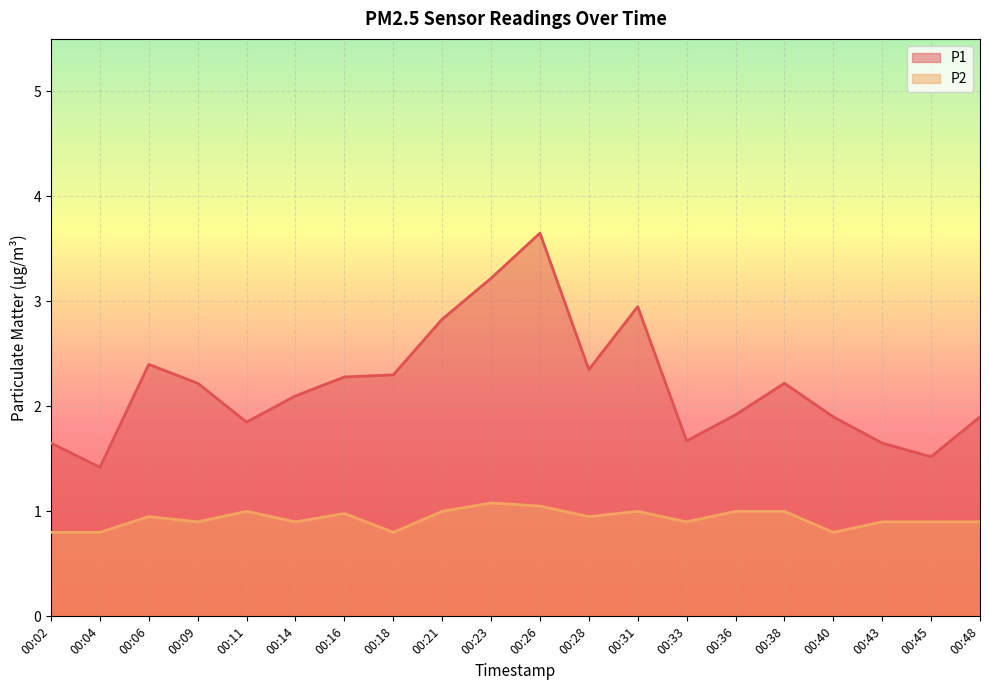

Does the chart display data point markers on the line(s)?

No